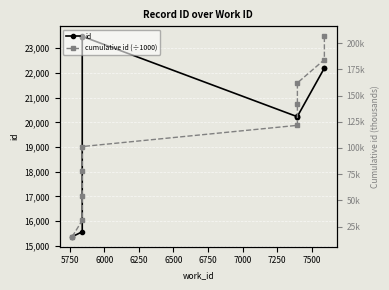

Reading left to right, list all the values displayed in this chart.

id: 15371.0	15570.0	23458.0	23471.0	23480.0	20227.0	20231.0	20240.0	22197.0	22198.0
cumulative id (÷1000): 15.4	30.9	54.4	77.9	101.3	121.6	141.8	162.0	184.2	206.4